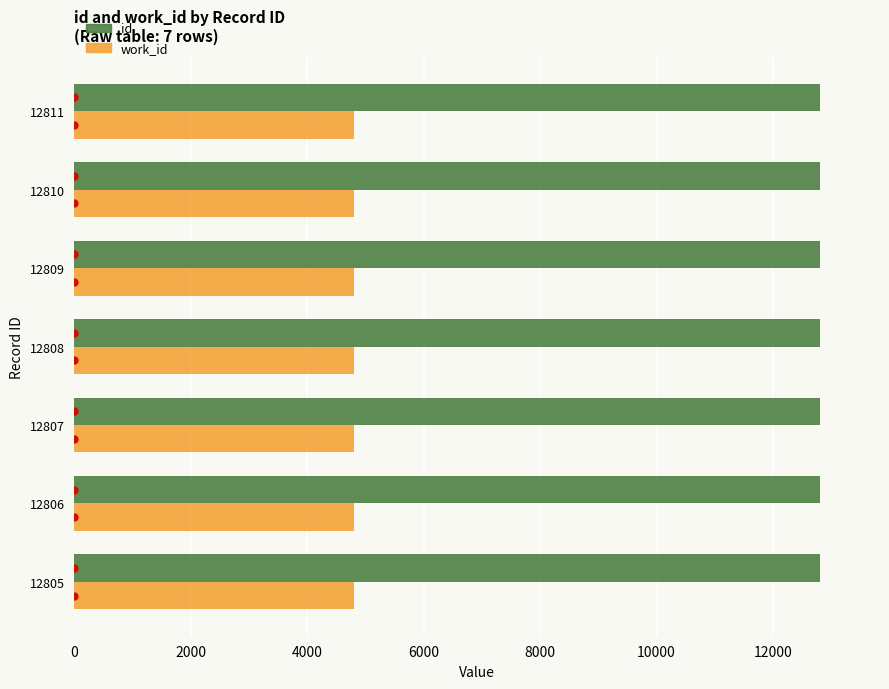

List the series in order of their overall mean, lowest first.

work_id, id